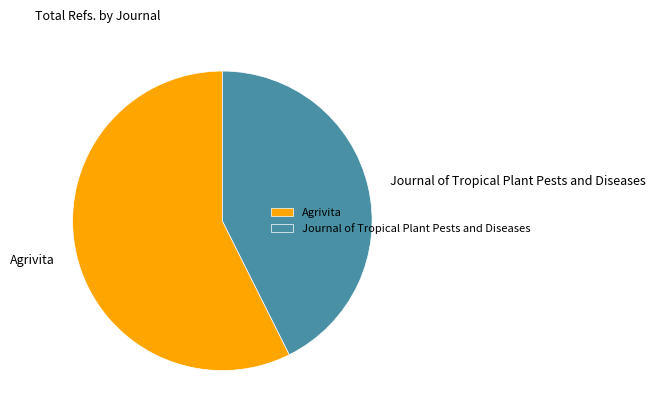

Is there any slice that represents more than half of the pie?

Yes